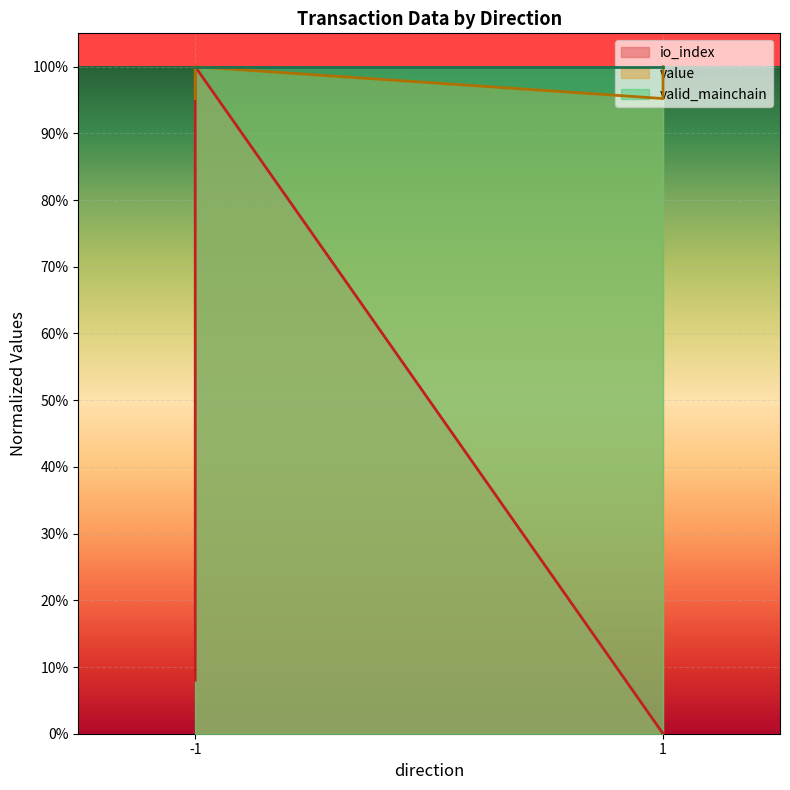

At which category does value reach its first local valley?

1